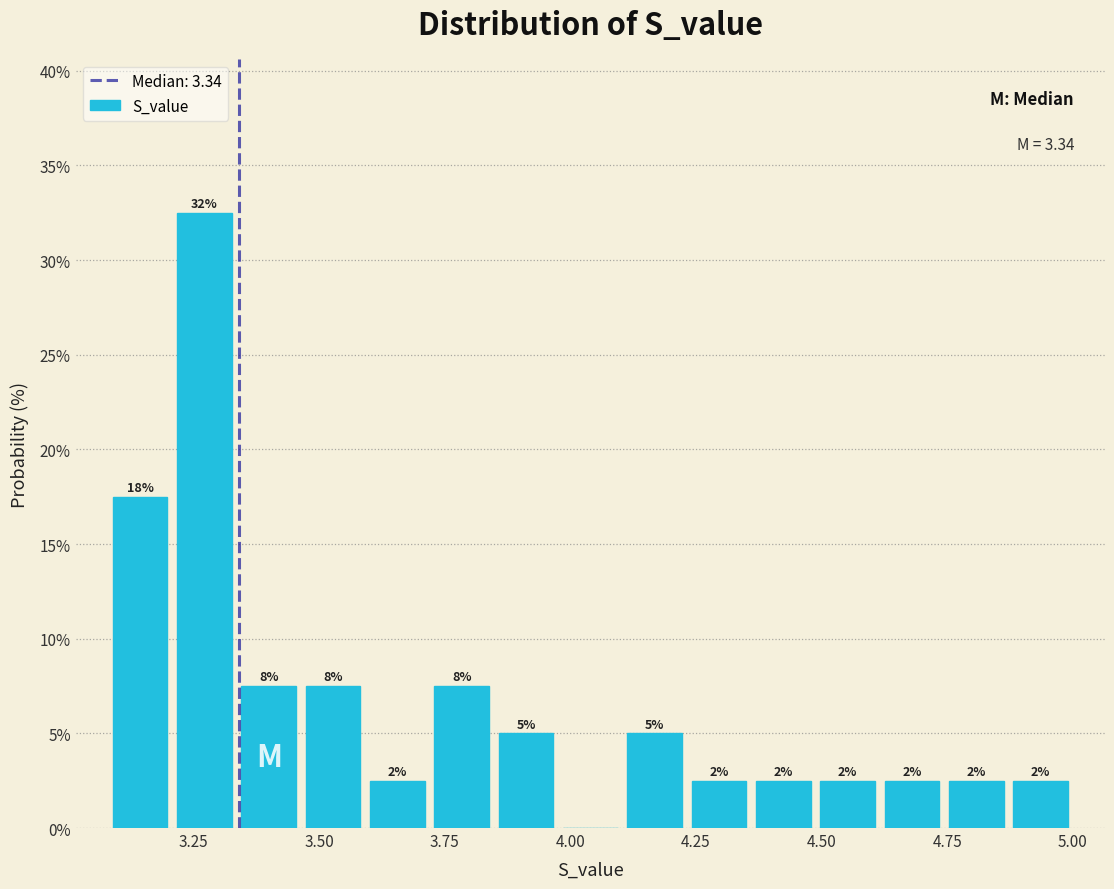

Around what value on the x-axis is the tallest bar? Give the approximate position of its centre, as read against the axis.

3.25